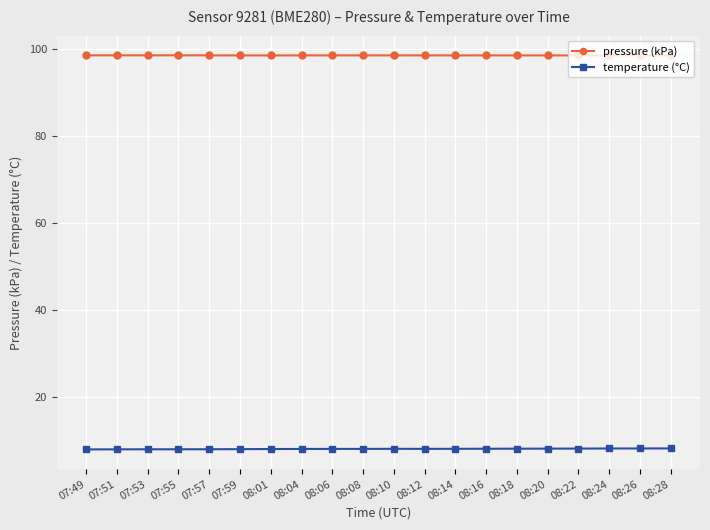

The value of temperature (°C) at 08:28 is 13.0. True or false?

False